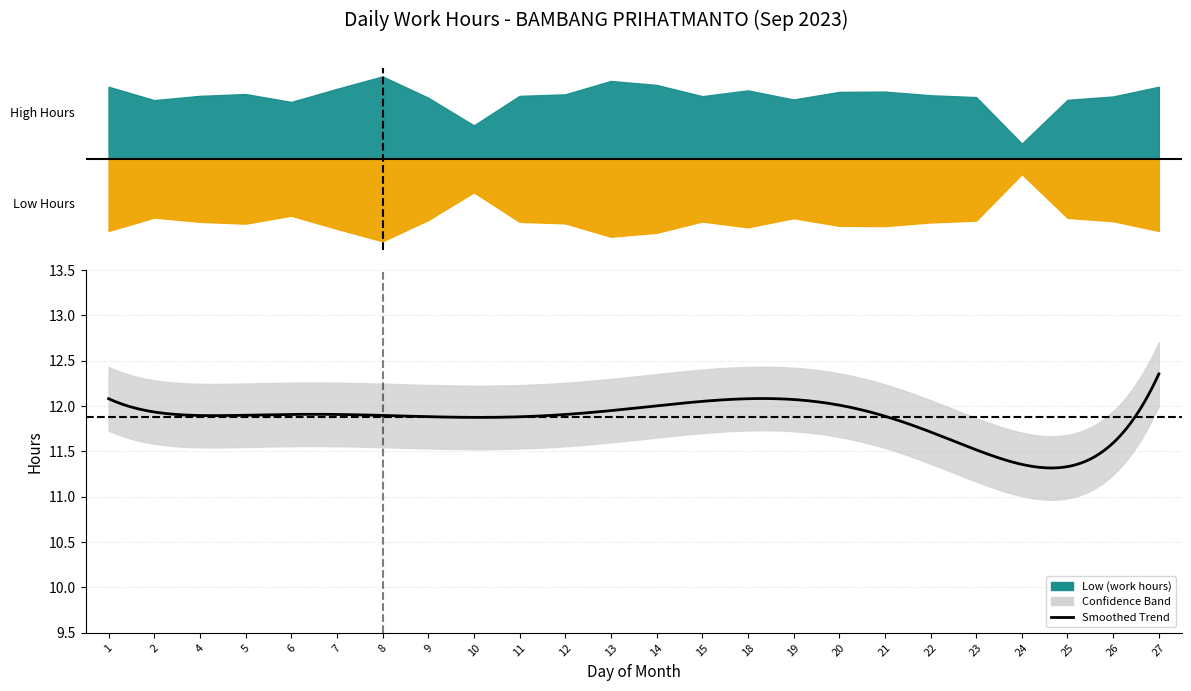

At which category does the chart reach its peak across all series?

8